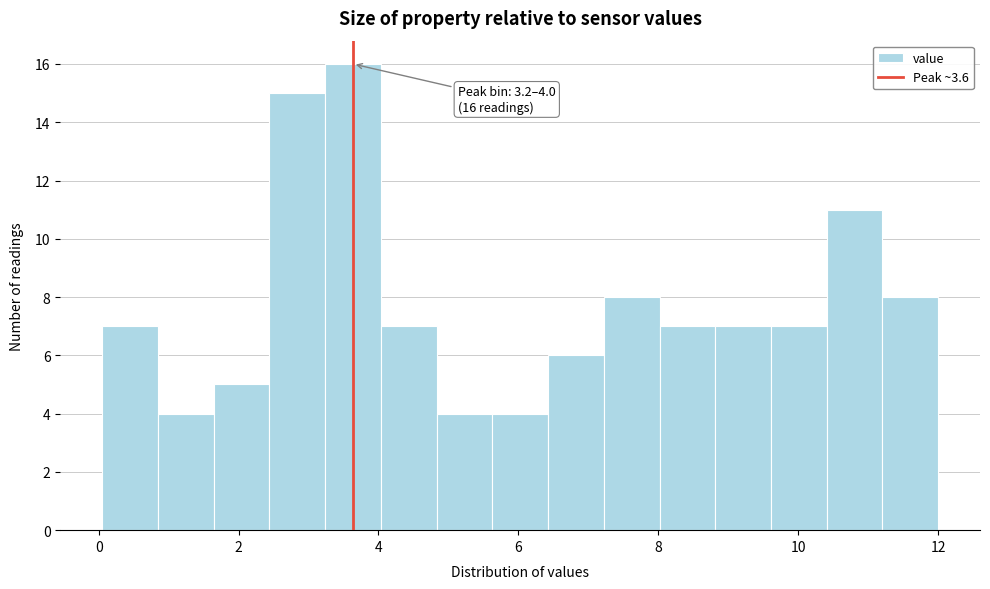

Read against the x-axis, roughly where is the centre of the tallest bar?

3.6